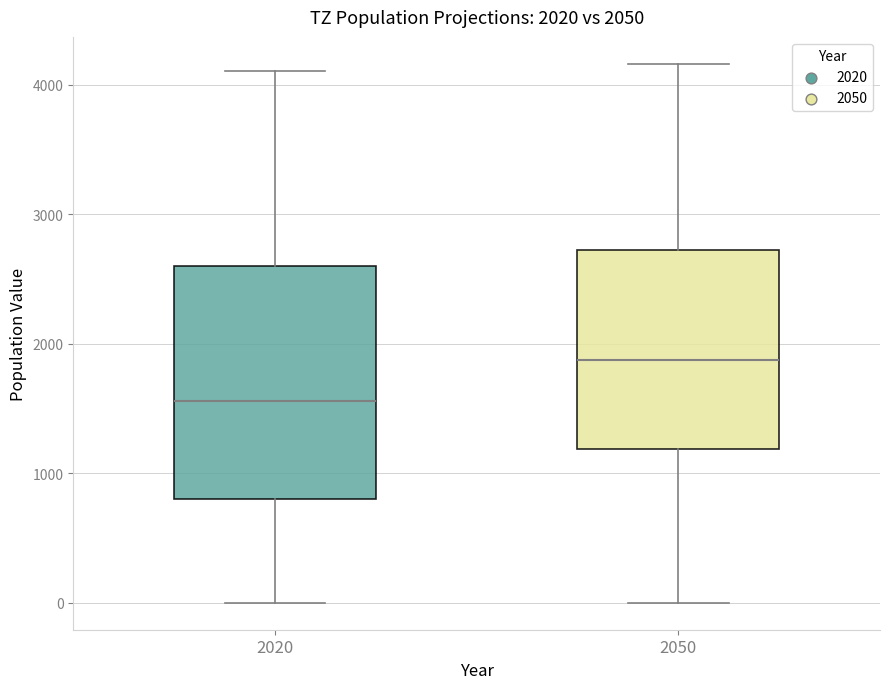

Which box's median line is the highest?

2050